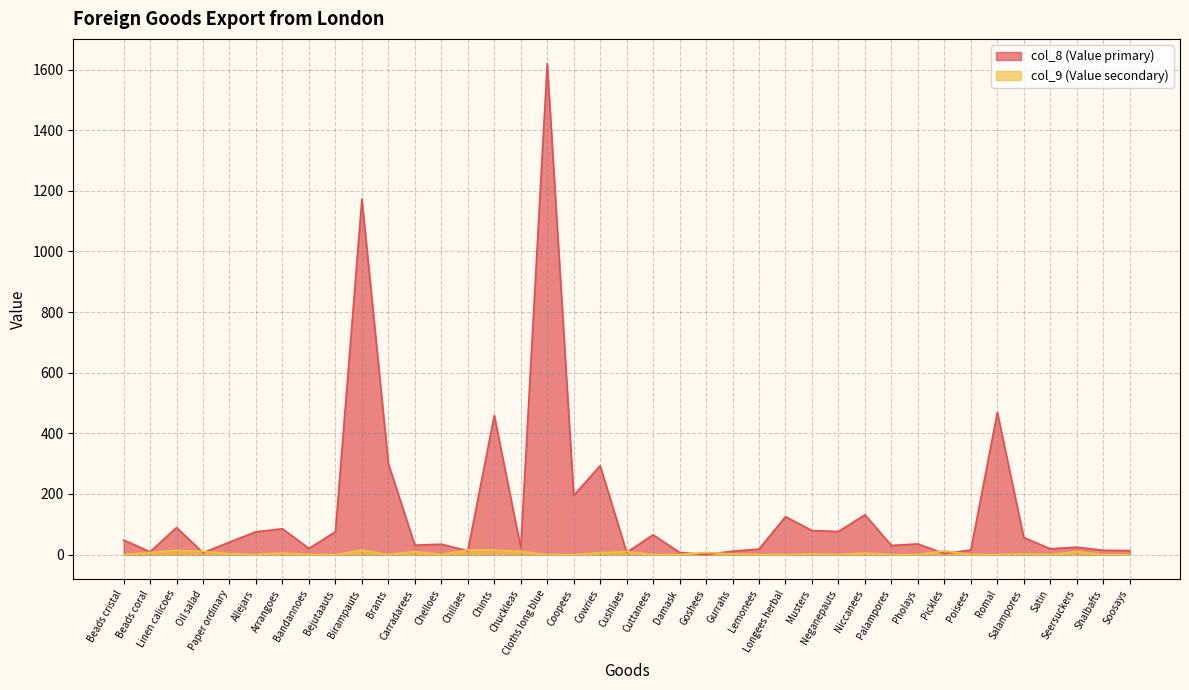

The col_8 series shows 37 at Chuckleas. True or false?

False